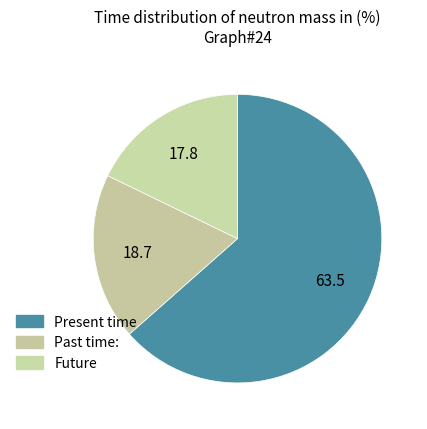

How many segments does this pie chart have?

3